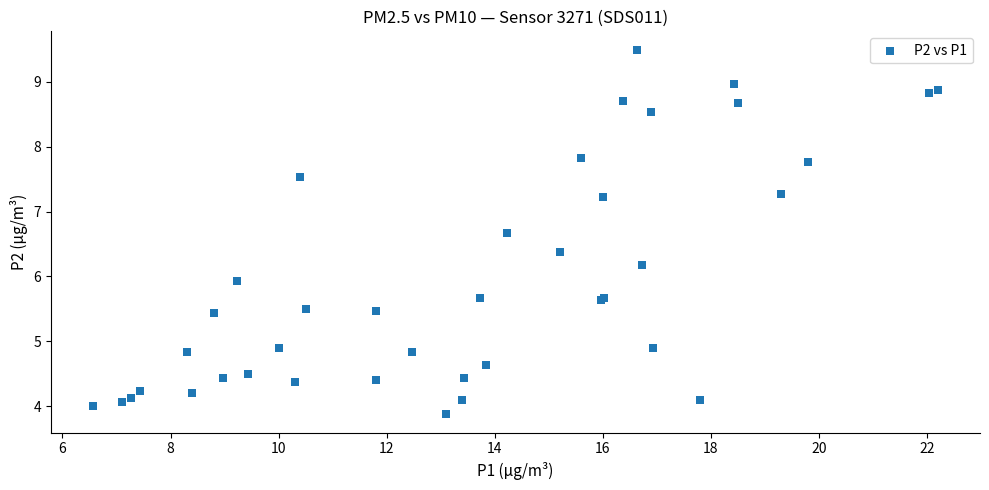

What Y value in the scatter plot is closest to 6?

5.9